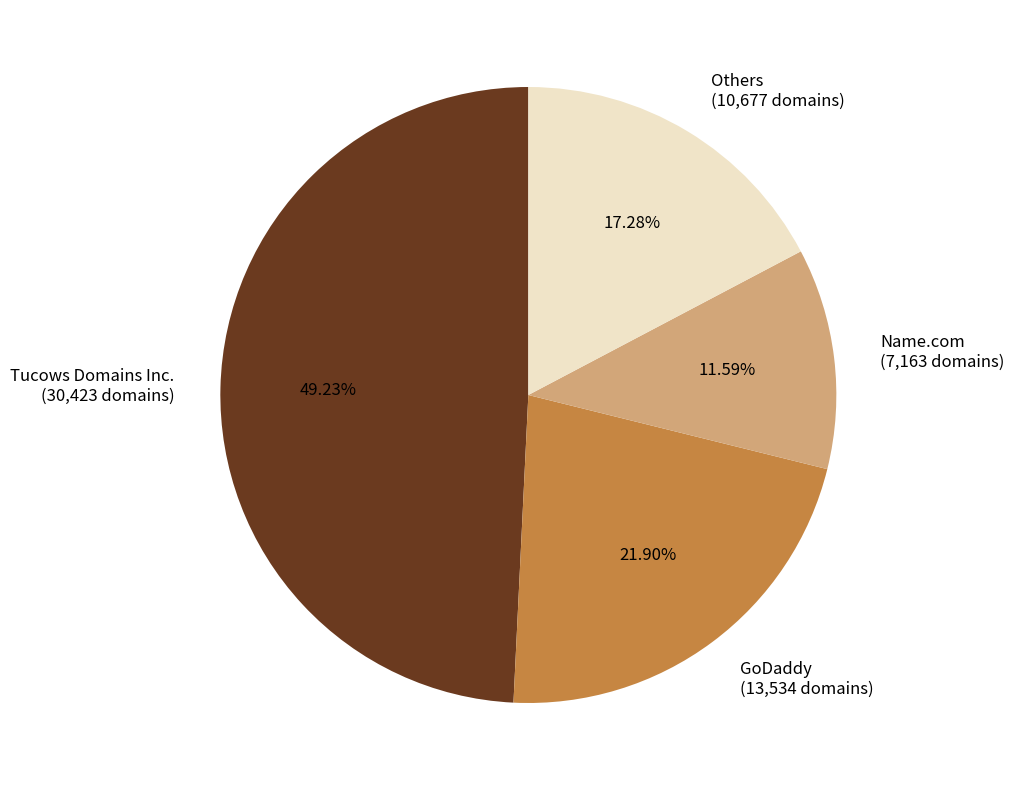

How many slices are in this pie chart?

4